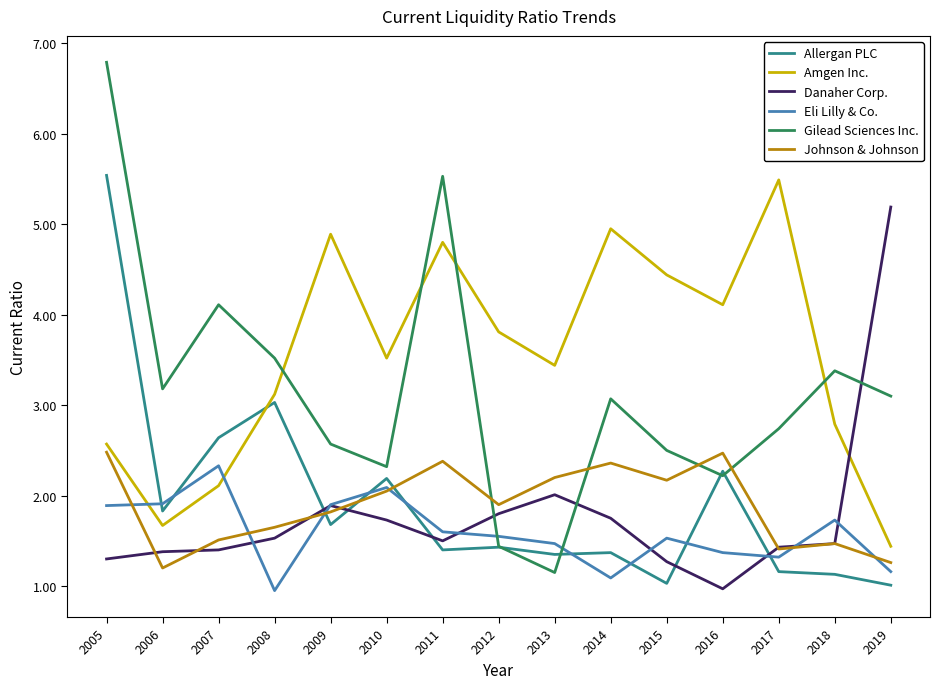

List the labels in order of Amgen Inc. value, smallest first.

2019, 2006, 2007, 2005, 2018, 2008, 2013, 2010, 2012, 2016, 2015, 2011, 2009, 2014, 2017